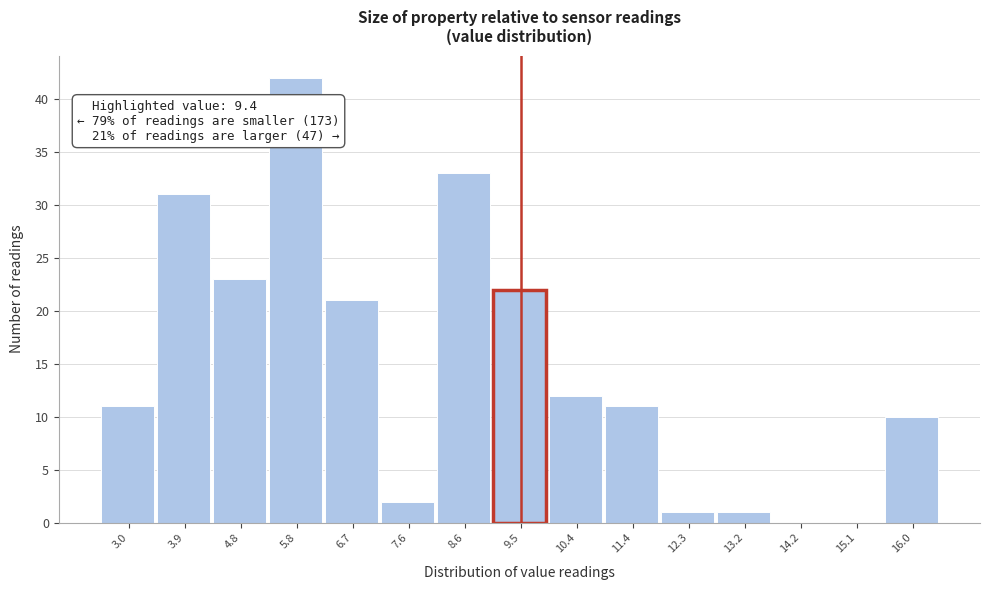

Over which range of the x-axis is the bar tallest?

5.3 to 6.2